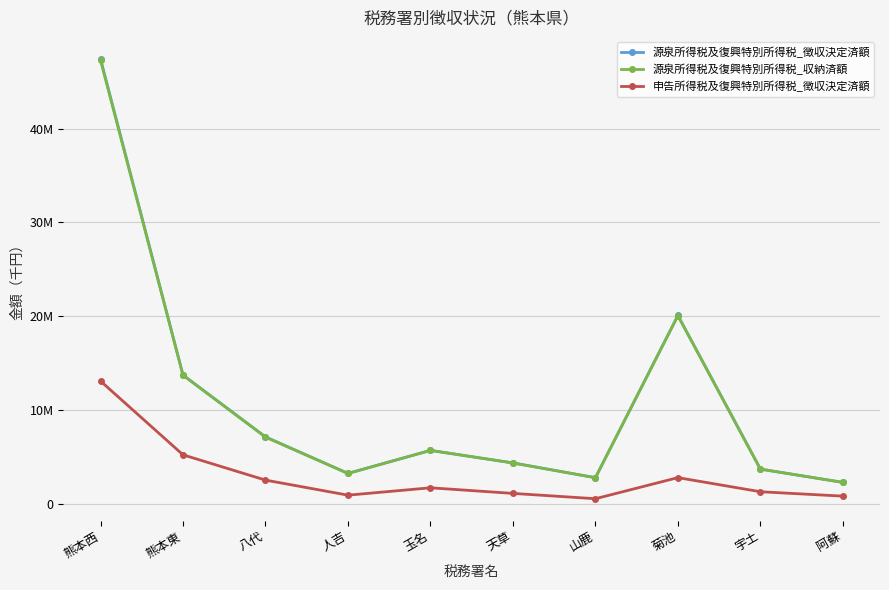

What is the minimum value shown in the chart?

539876